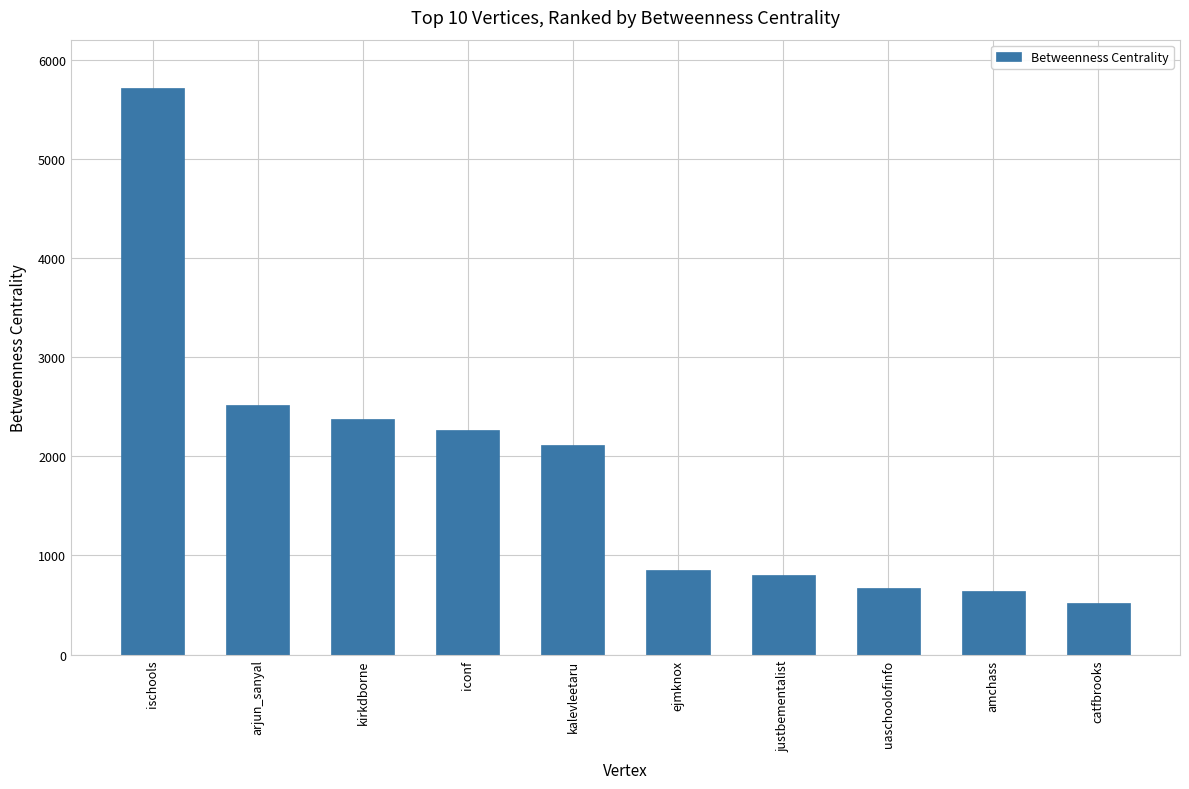

What is the difference between the values at catfbrooks and iconf?

1745.0